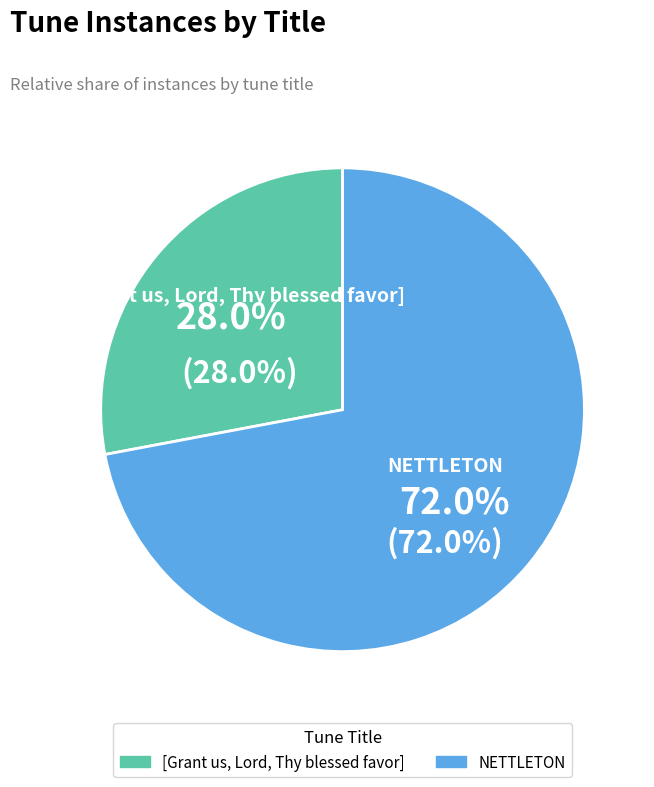

Is there any slice that represents more than half of the pie?

Yes